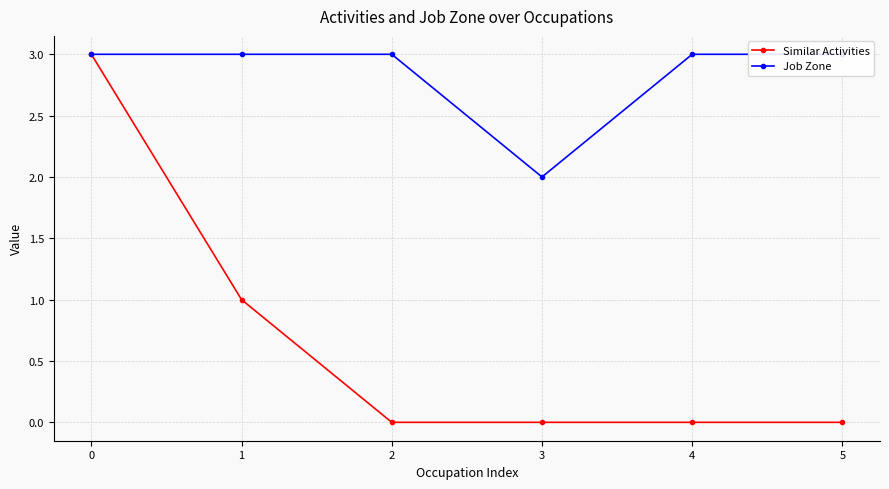

True or false: Similar Activities and Job Zone cross at least once.

False